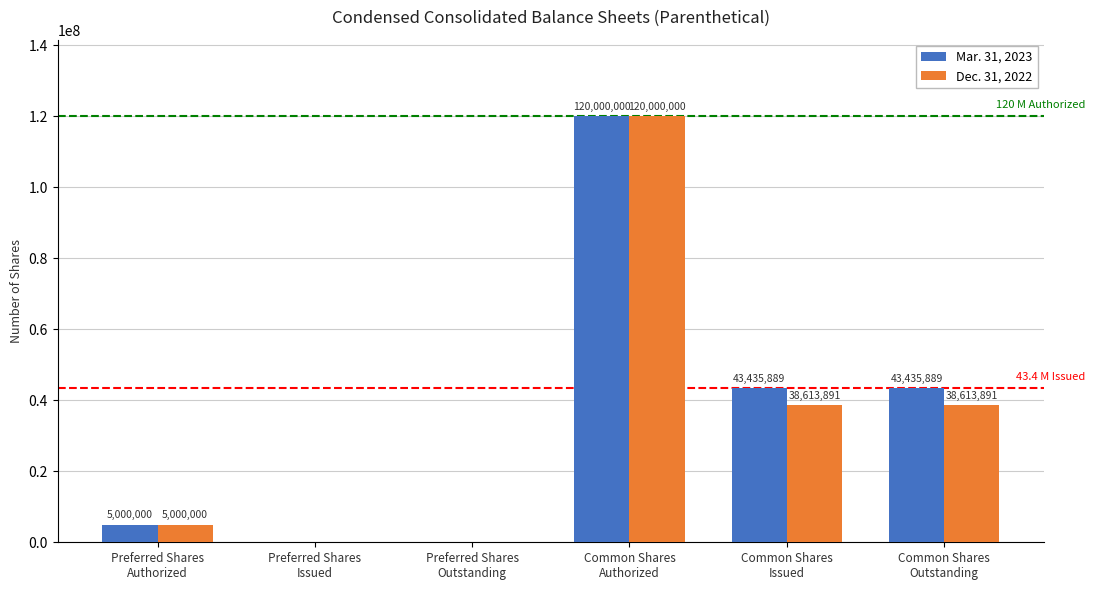

What is the sum of all Dec. 31, 2022 values?

202227782